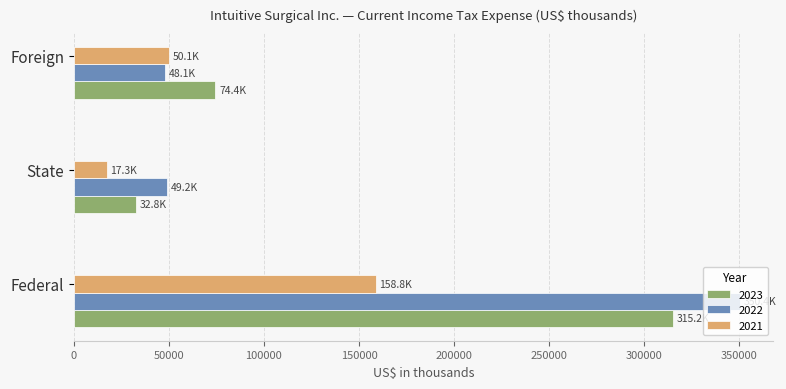

Is it true that 2021 equals 50100 at Foreign?

True